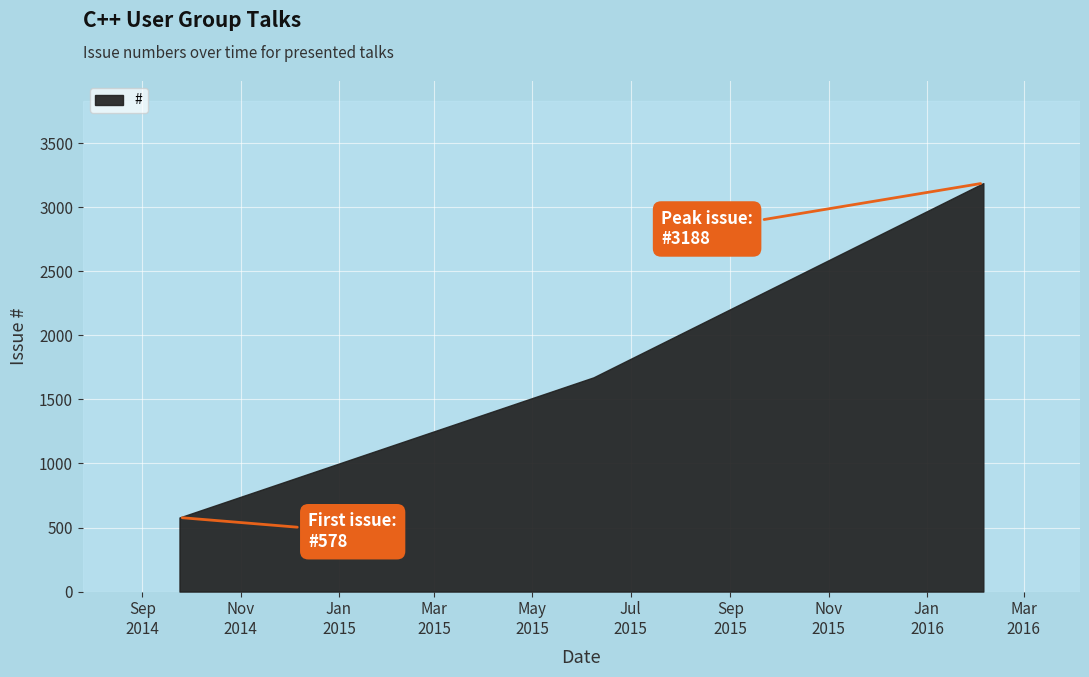

Count the values in the range 578 to 3188.

3